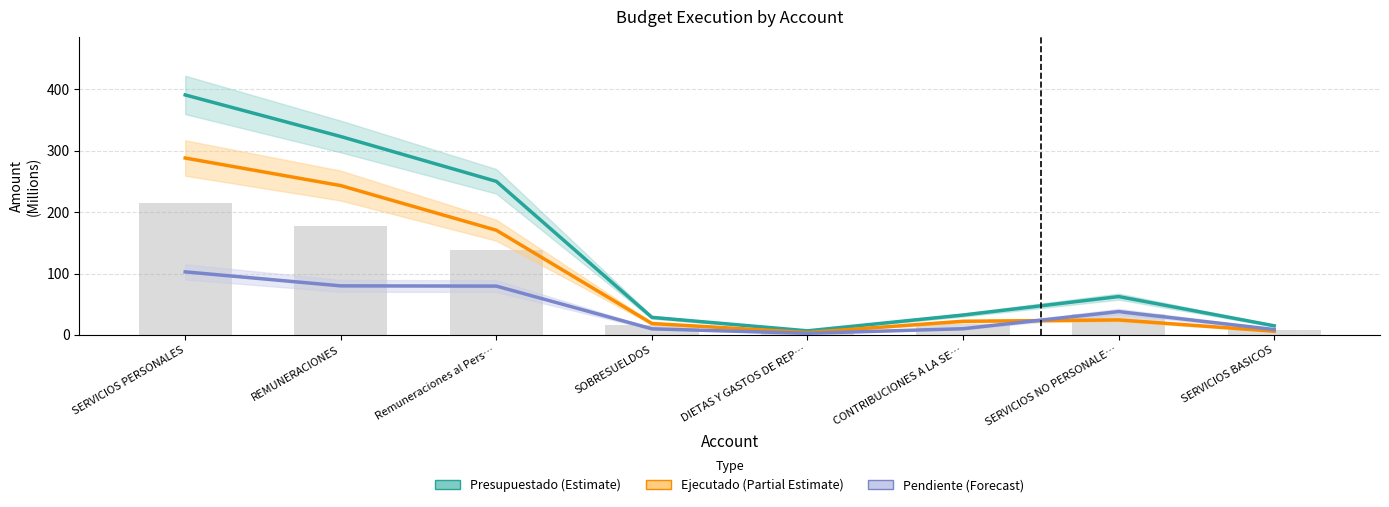

How many categories are shown in the chart?

8